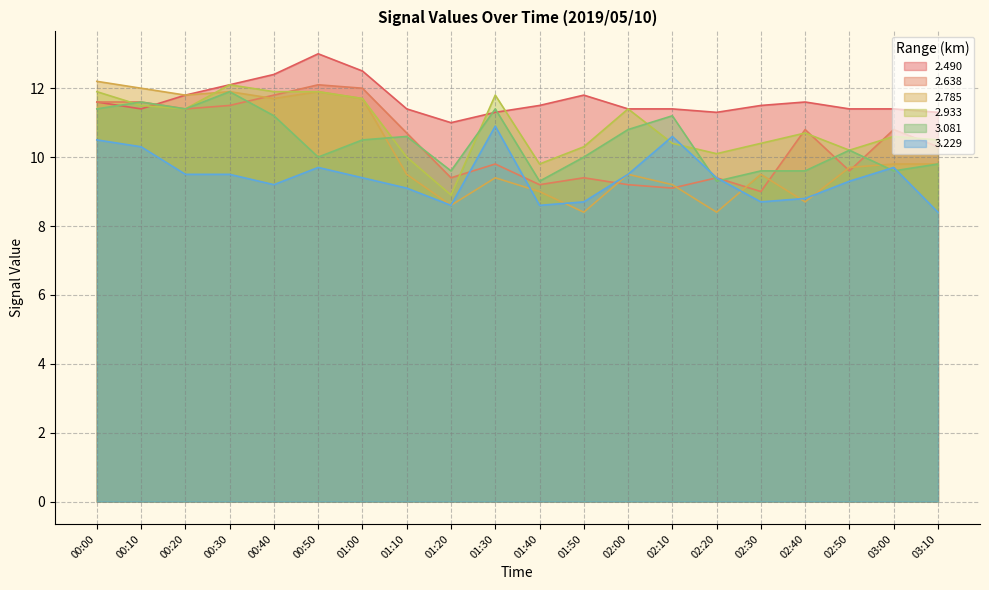

How many data points in 2.785 are above 9?

15